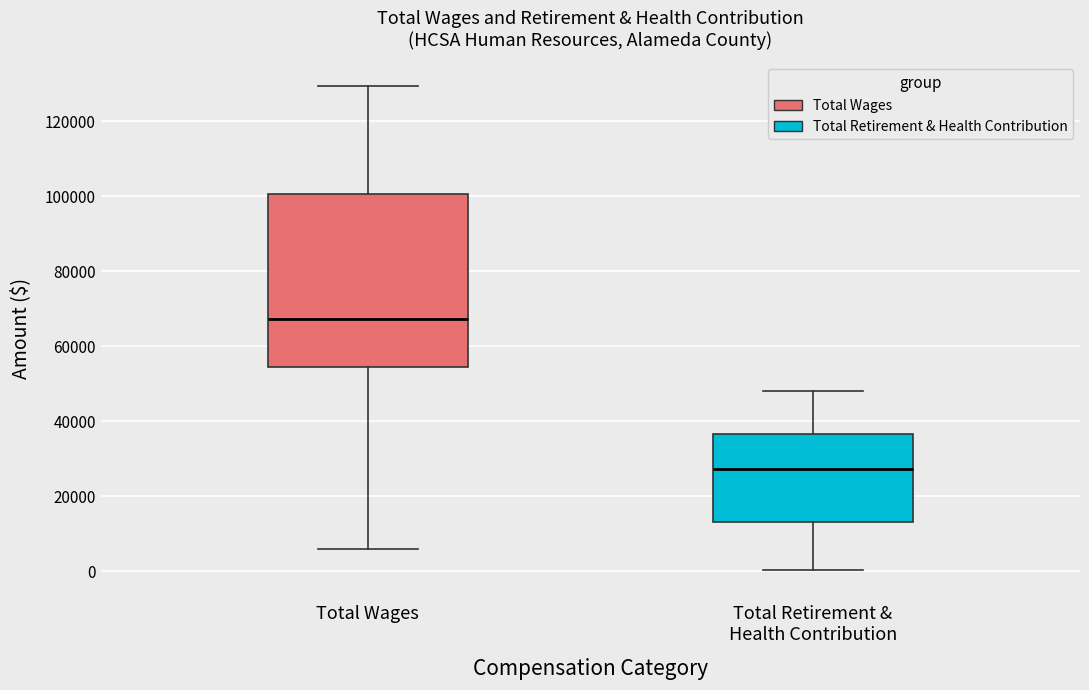

Where does the upper whisker of the box for Total Wages end on the y-axis? The values are not printed on the chart, so give them approximately, as read against the axis.

130000